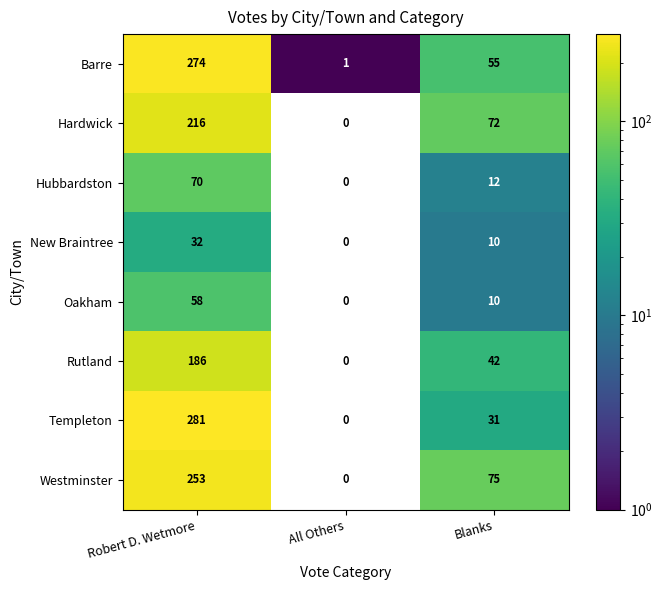

How many data points does each series have?

3